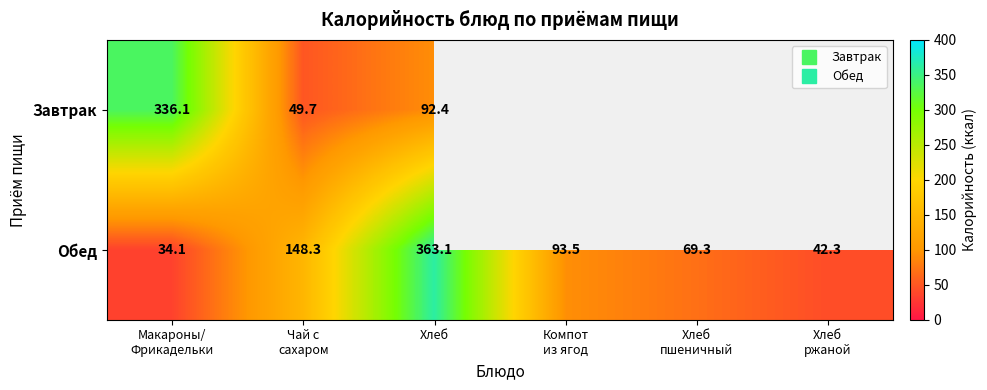

Which series changed the most between Хлеб and Компот из ягод?

Обед